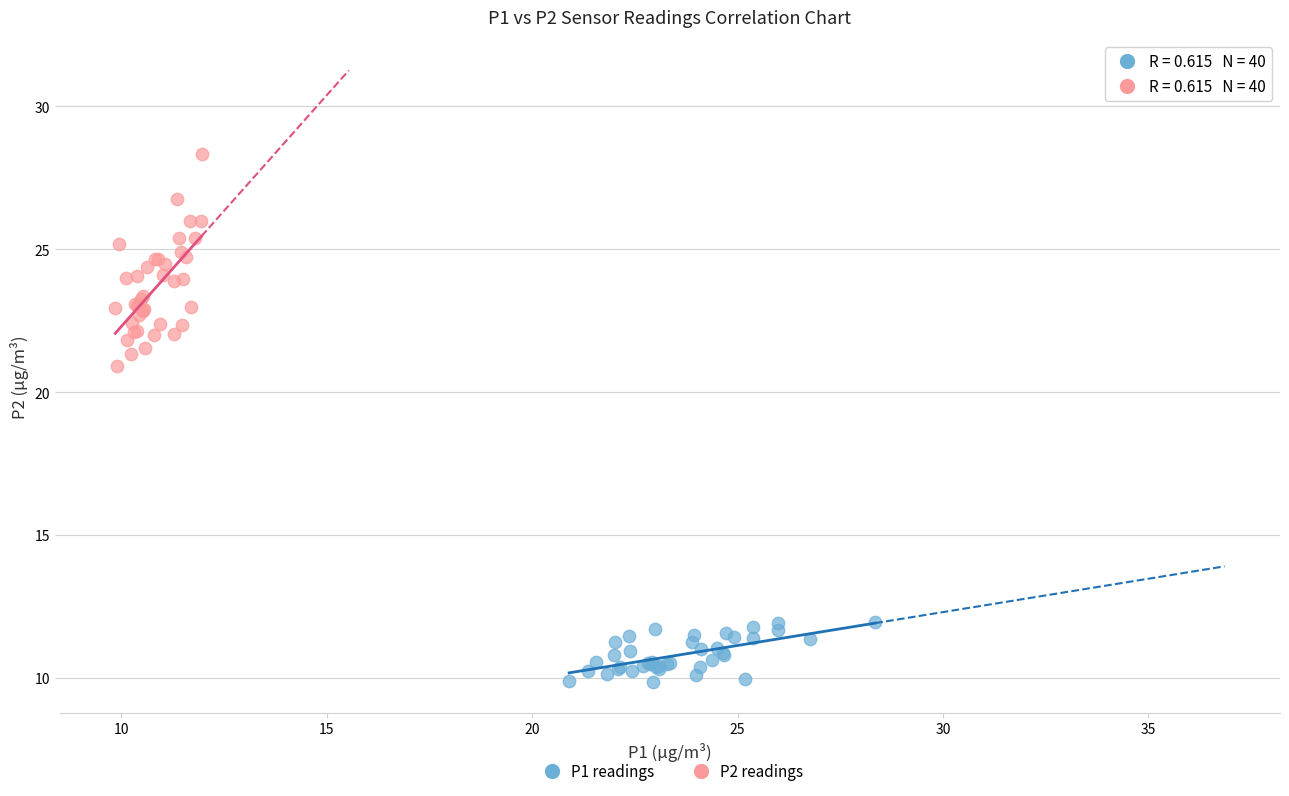

Which series has the largest Y range (max minus min)?

P2 readings